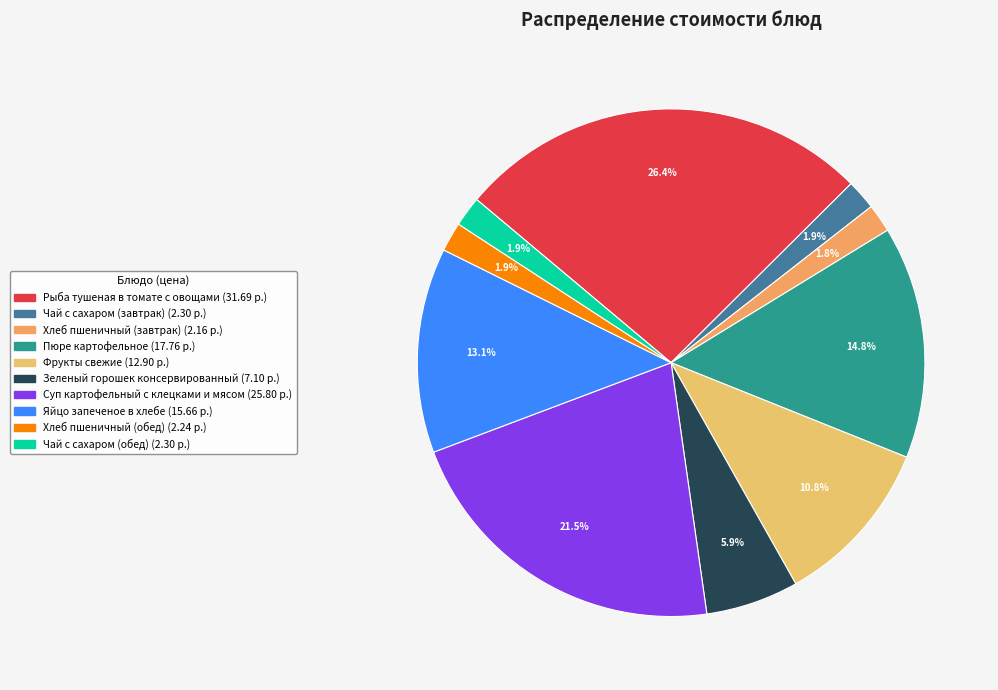

What is the ratio of the value at Зеленый горошек консервированный to the value at Пюре картофельное?

0.4